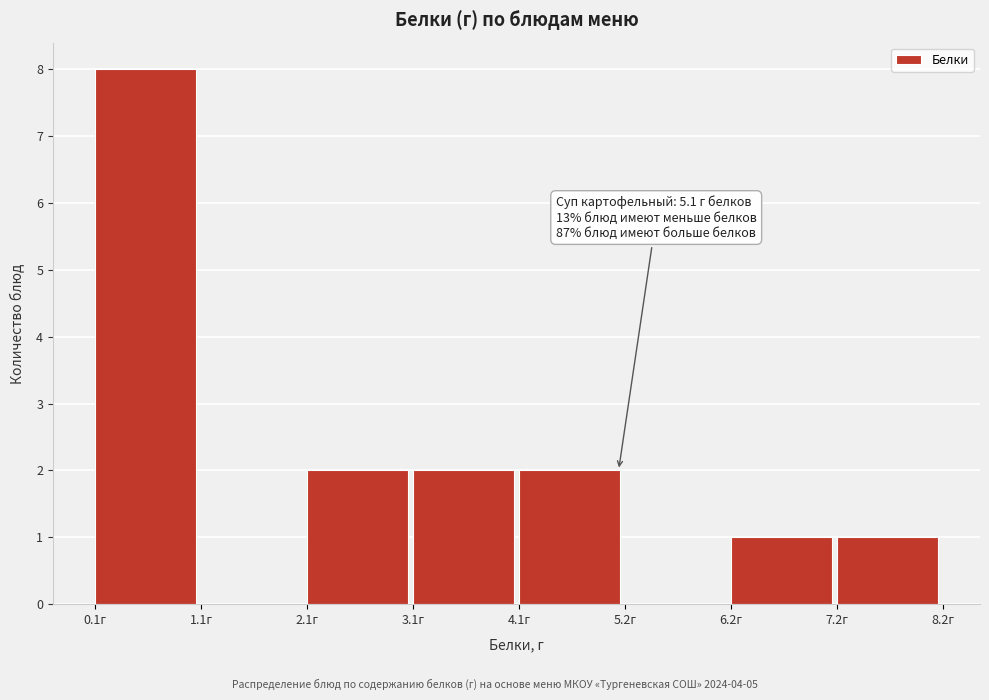

Which range on the x-axis has the tallest bar?

0.2 to 1.2